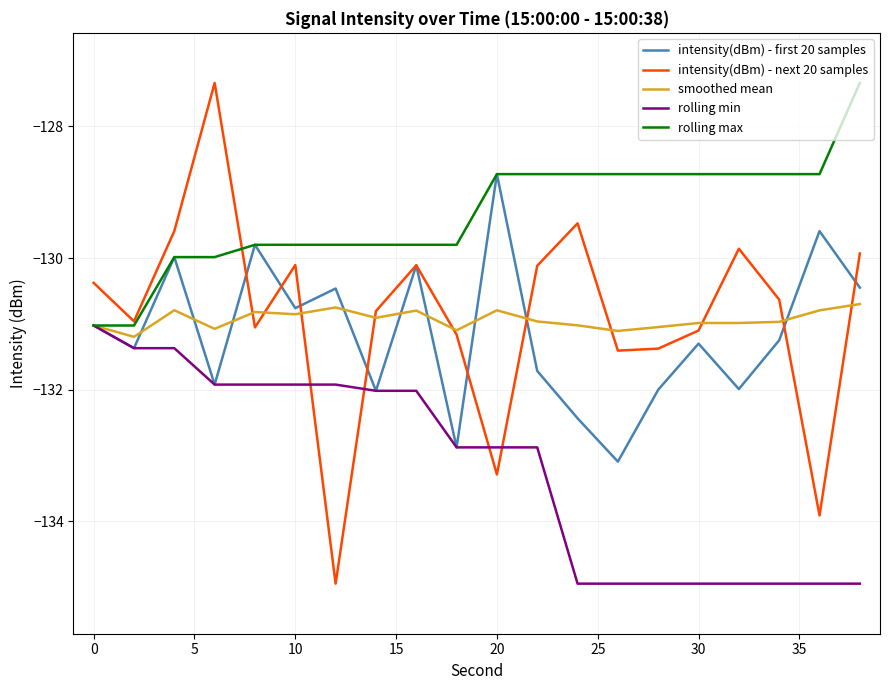

What is the highest value of the rolling min series?

-131.0